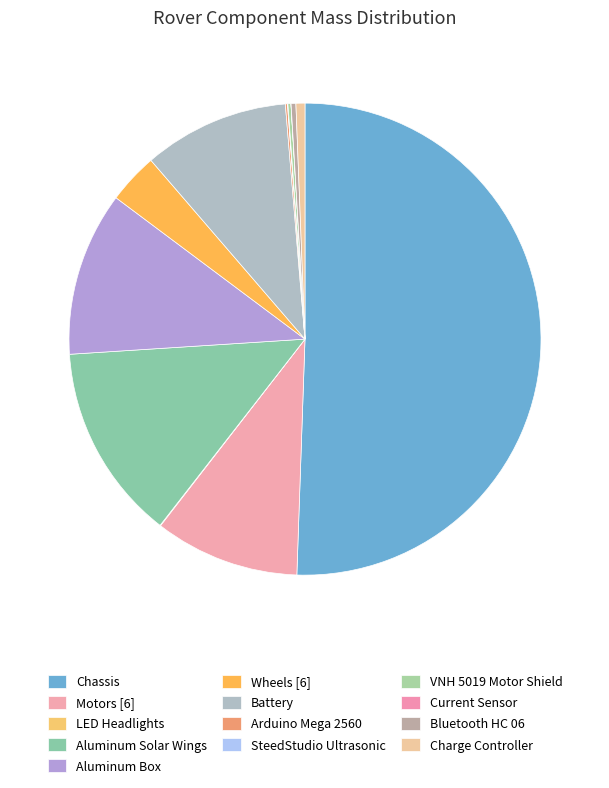

Which category accounts for the majority?

Chassis